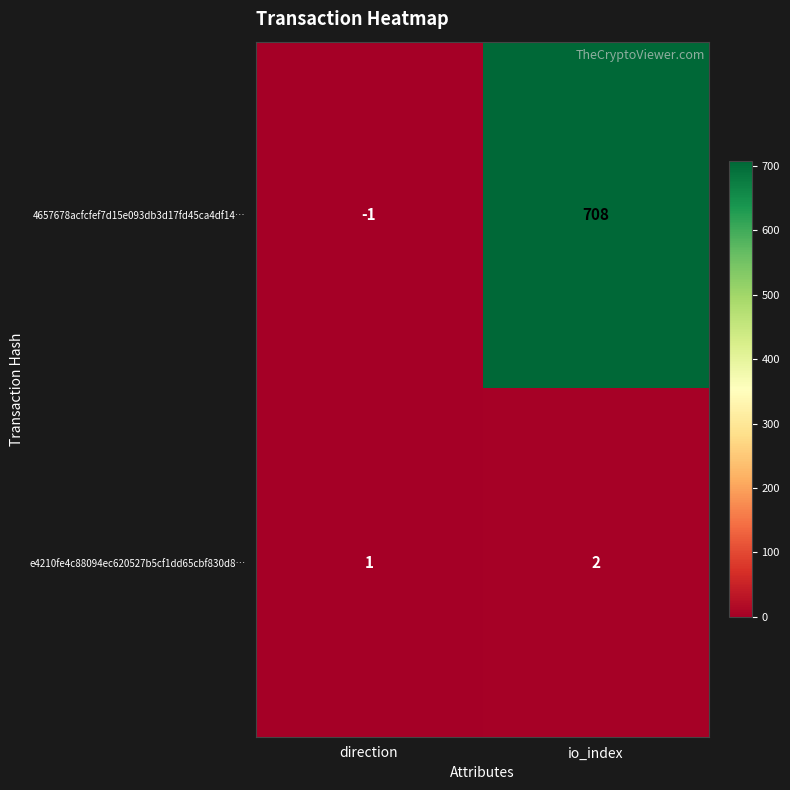

Which category has the lowest value across all series?

direction